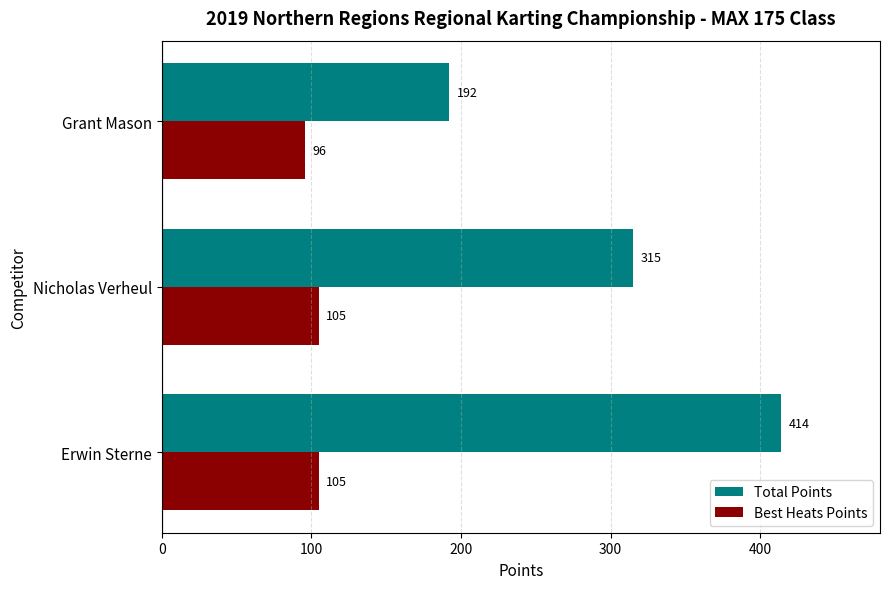

Is the value of Best Heats Points at Grant Mason greater than the value of Total Points at Grant Mason?

No